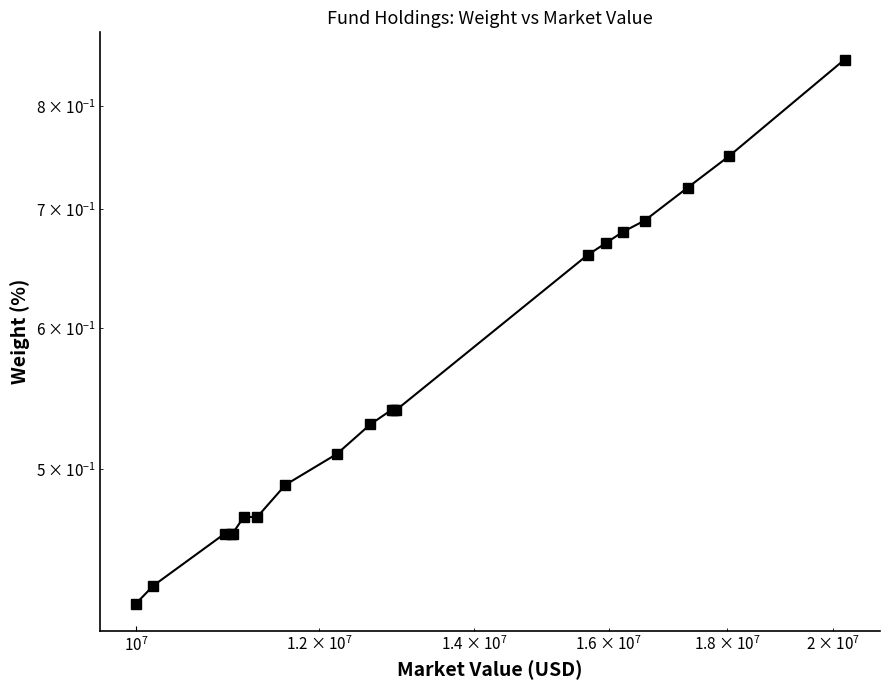

What is the difference between the maximum and minimum values?

0.4